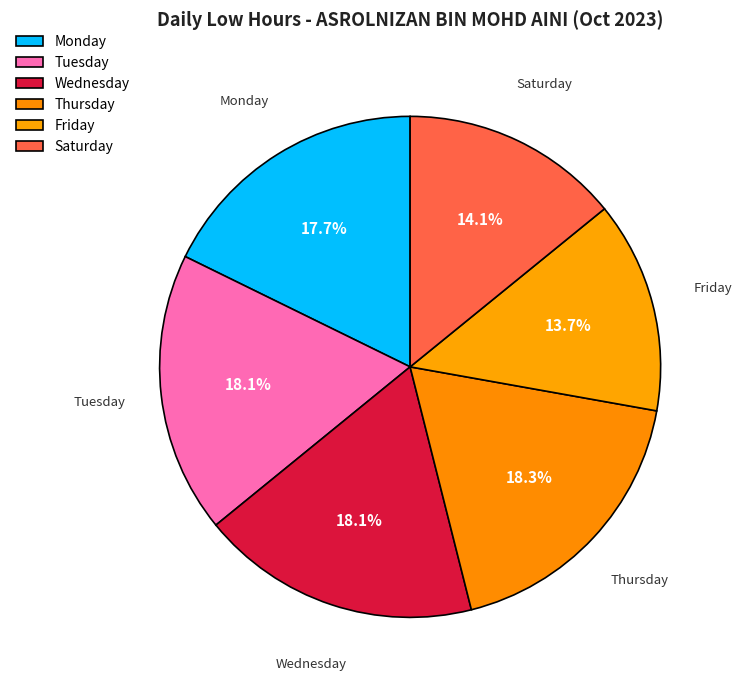

How many segments does this pie chart have?

6